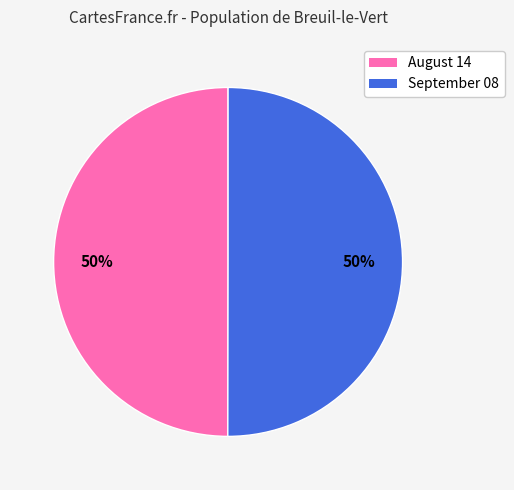

To the nearest percent, what is the combined percentage of September 08 and August 14?

100%